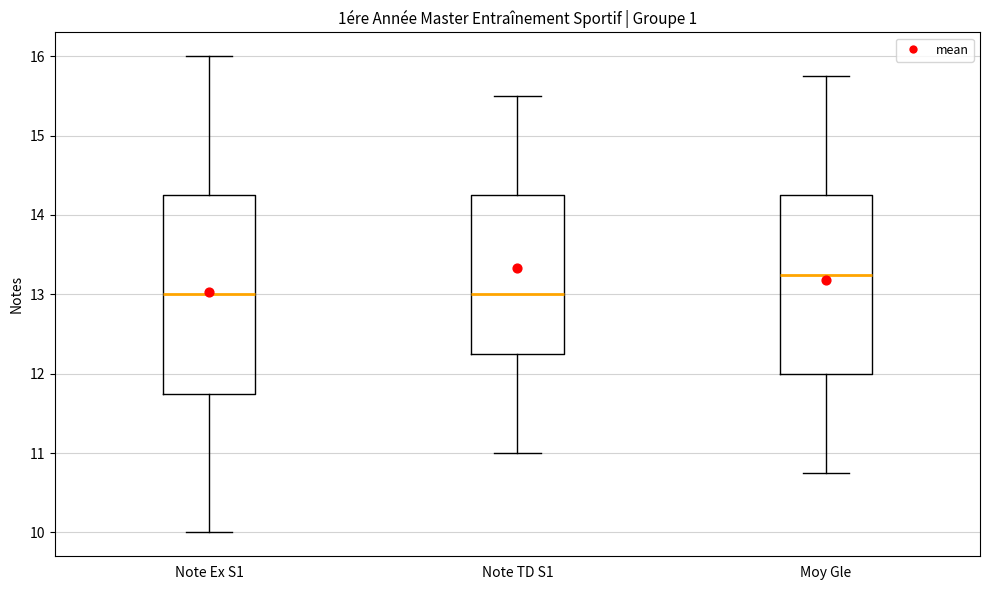

Where does the median line of the box for Note Ex S1 sit on the y-axis? The values are not printed on the chart, so give them approximately, as read against the axis.

13.0